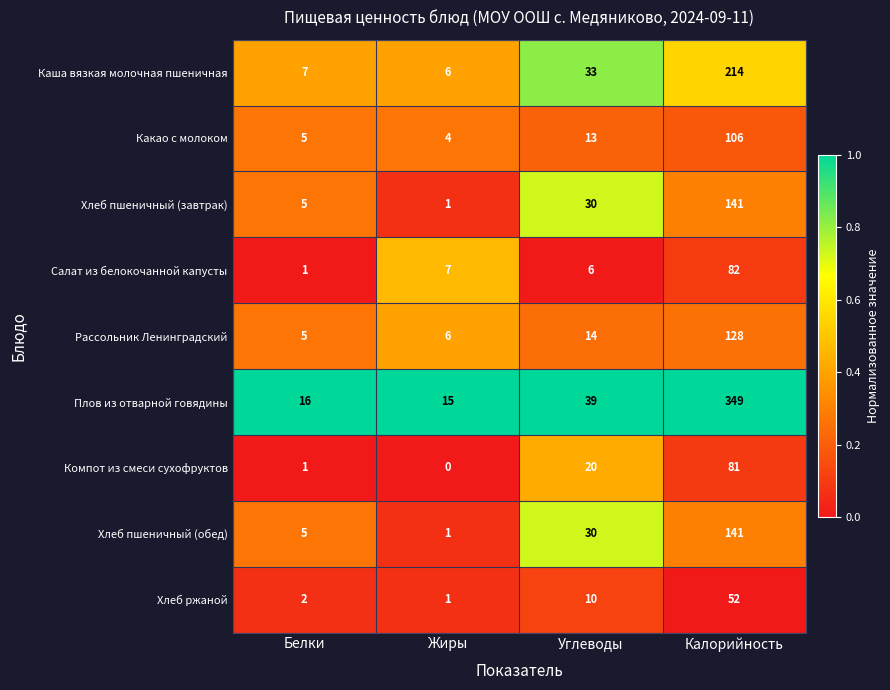

Rank the categories by Какао с молоком value from lowest to highest.

Жиры, Белки, Углеводы, Калорийность